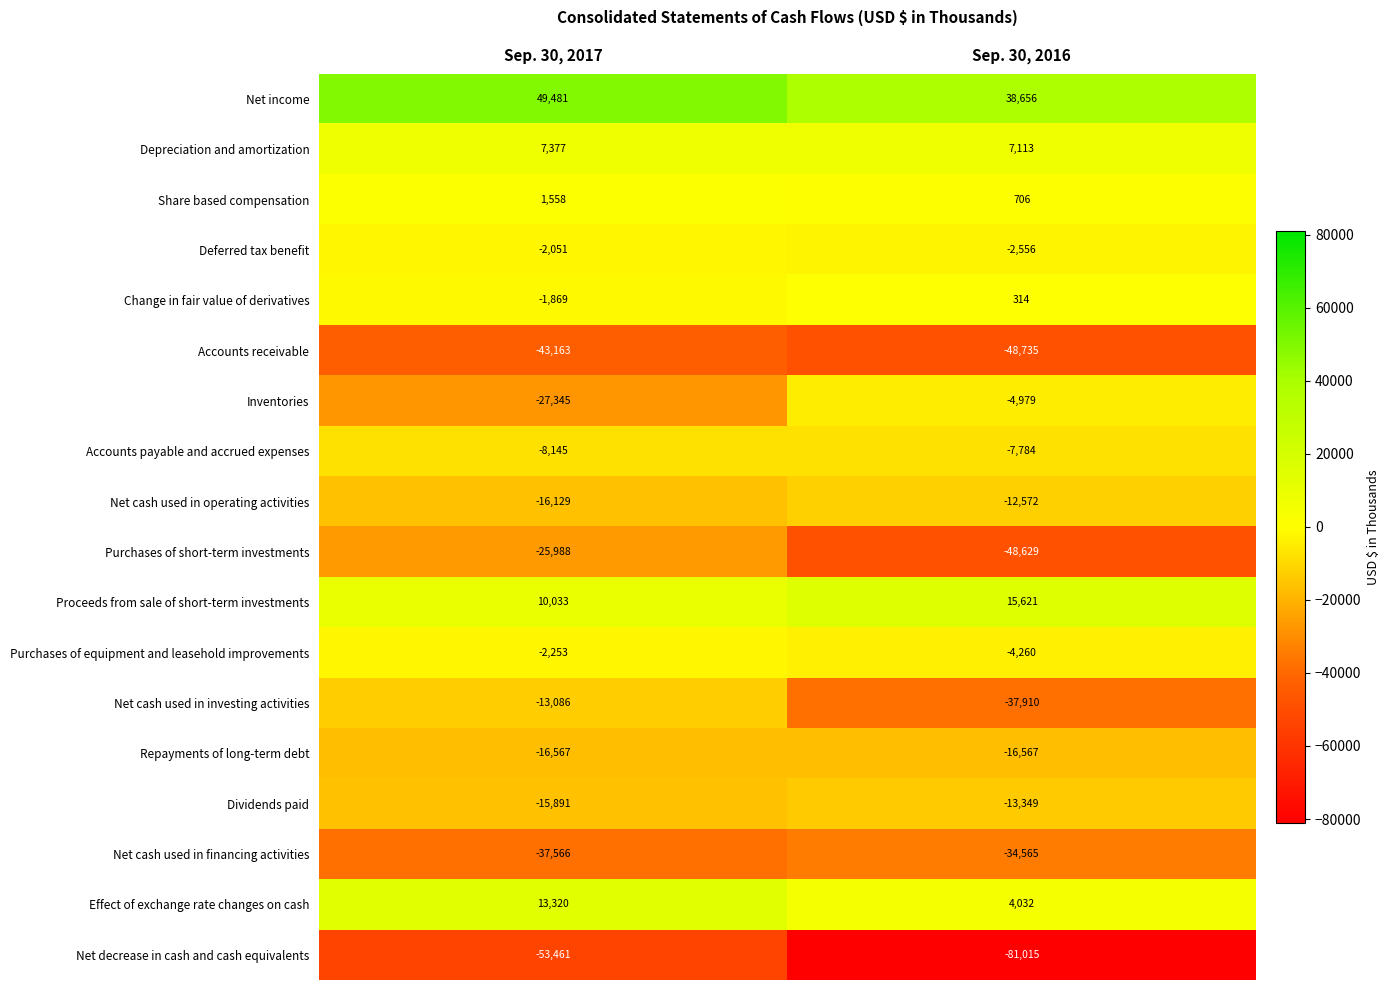

Which series has the largest range (max minus min)?

Net decrease in cash and cash equivalents